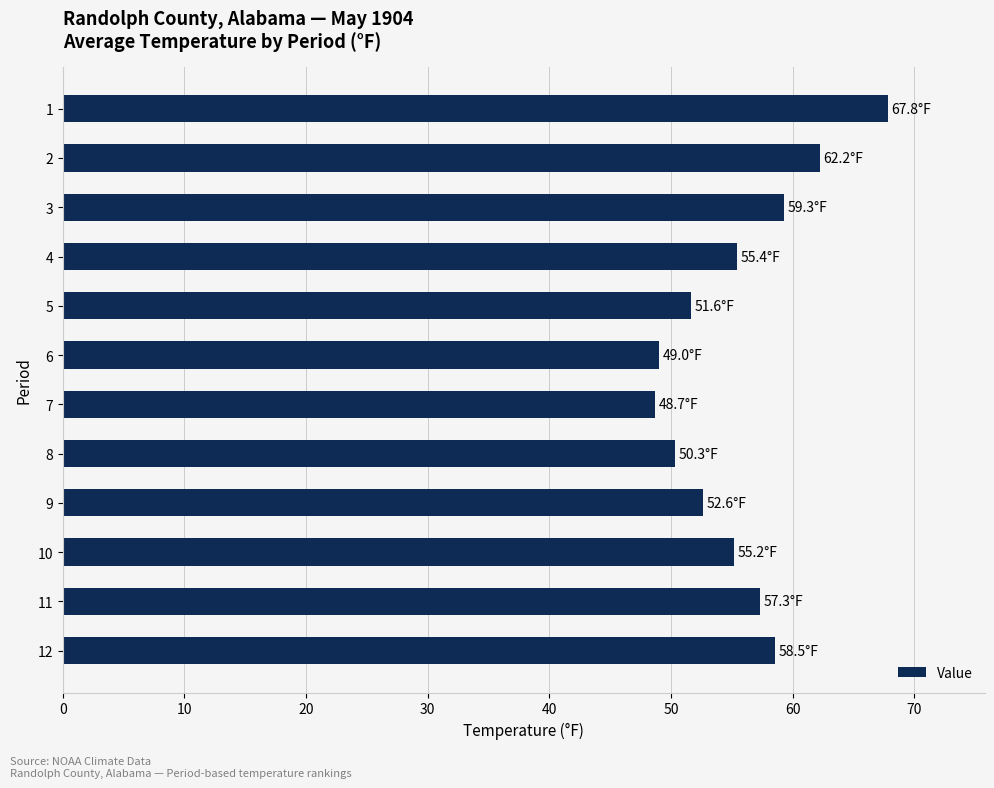

How many series are shown in this chart?

1